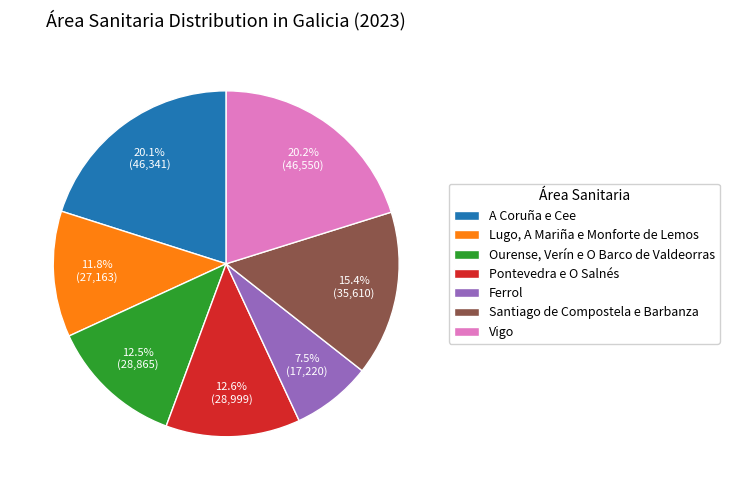

To the nearest percent, what percentage of the pie is Santiago de Compostela e Barbanza?

15%